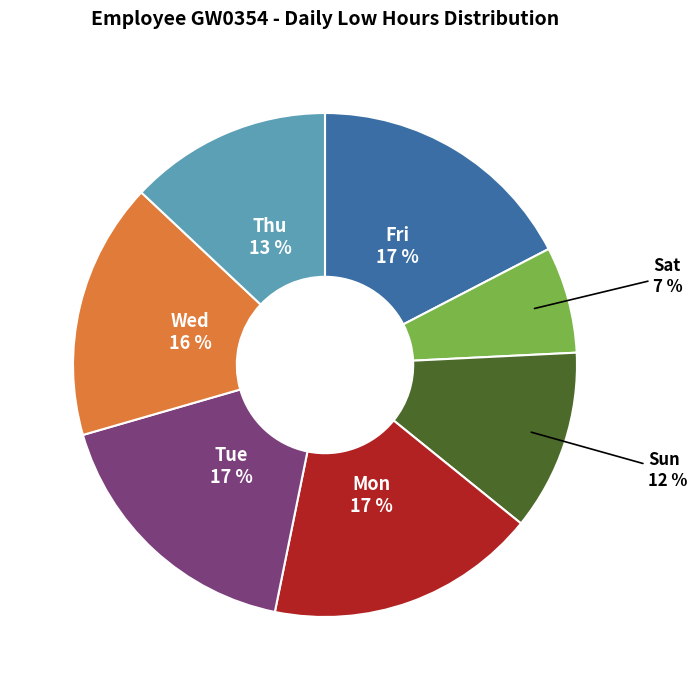

Does Wed represent more than half of the total?

No